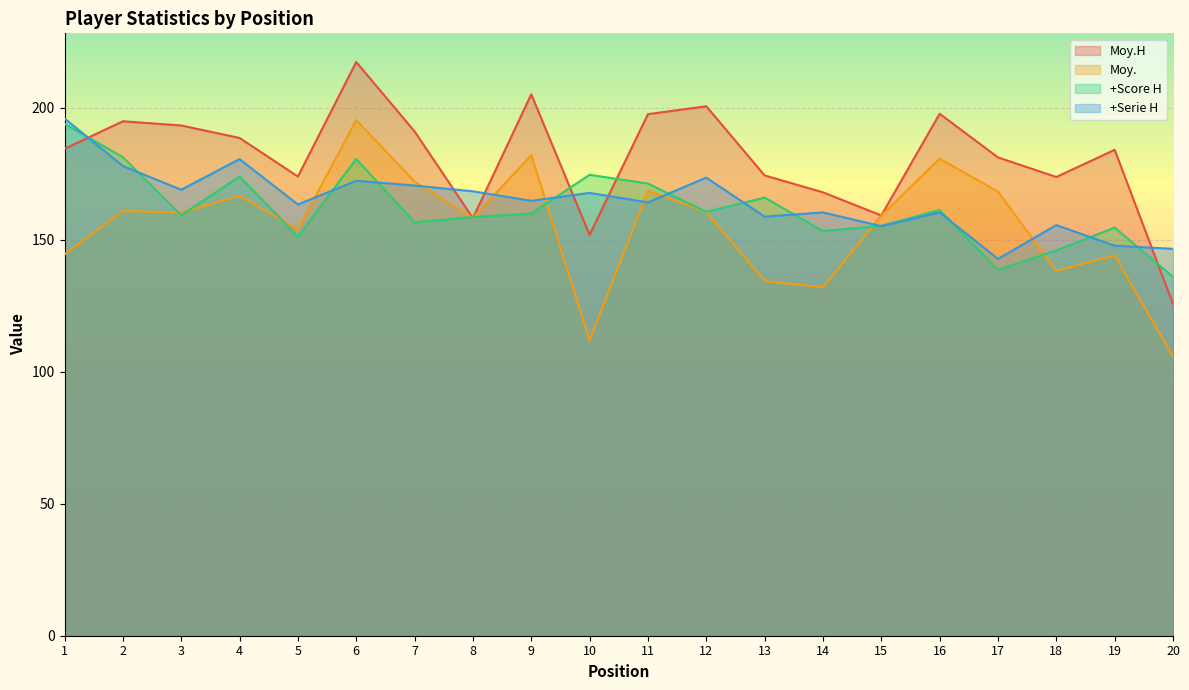

What is the difference between the second highest and second lowest values in the +Serie H series?

34.0